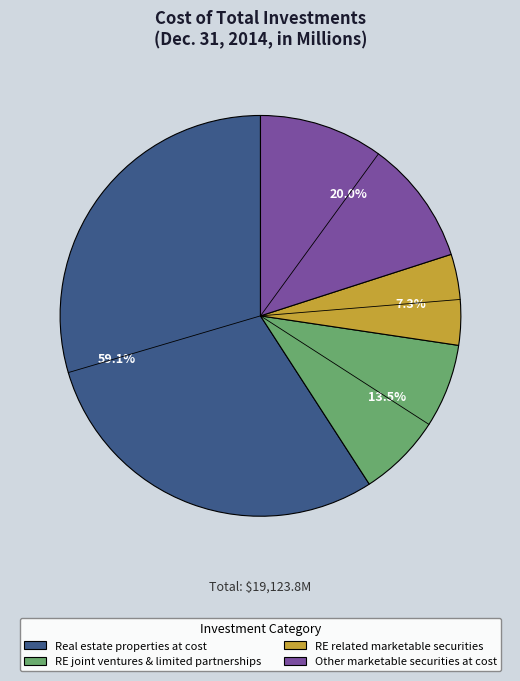

Is there any slice that represents more than half of the pie?

Yes